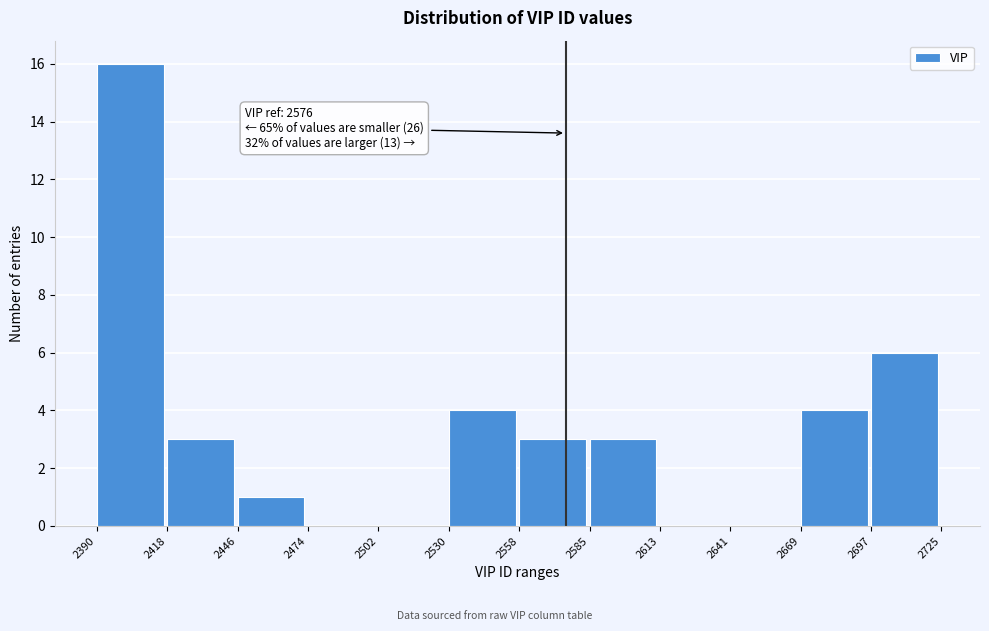

Over which range of the x-axis is the bar tallest?

2390 to 2418